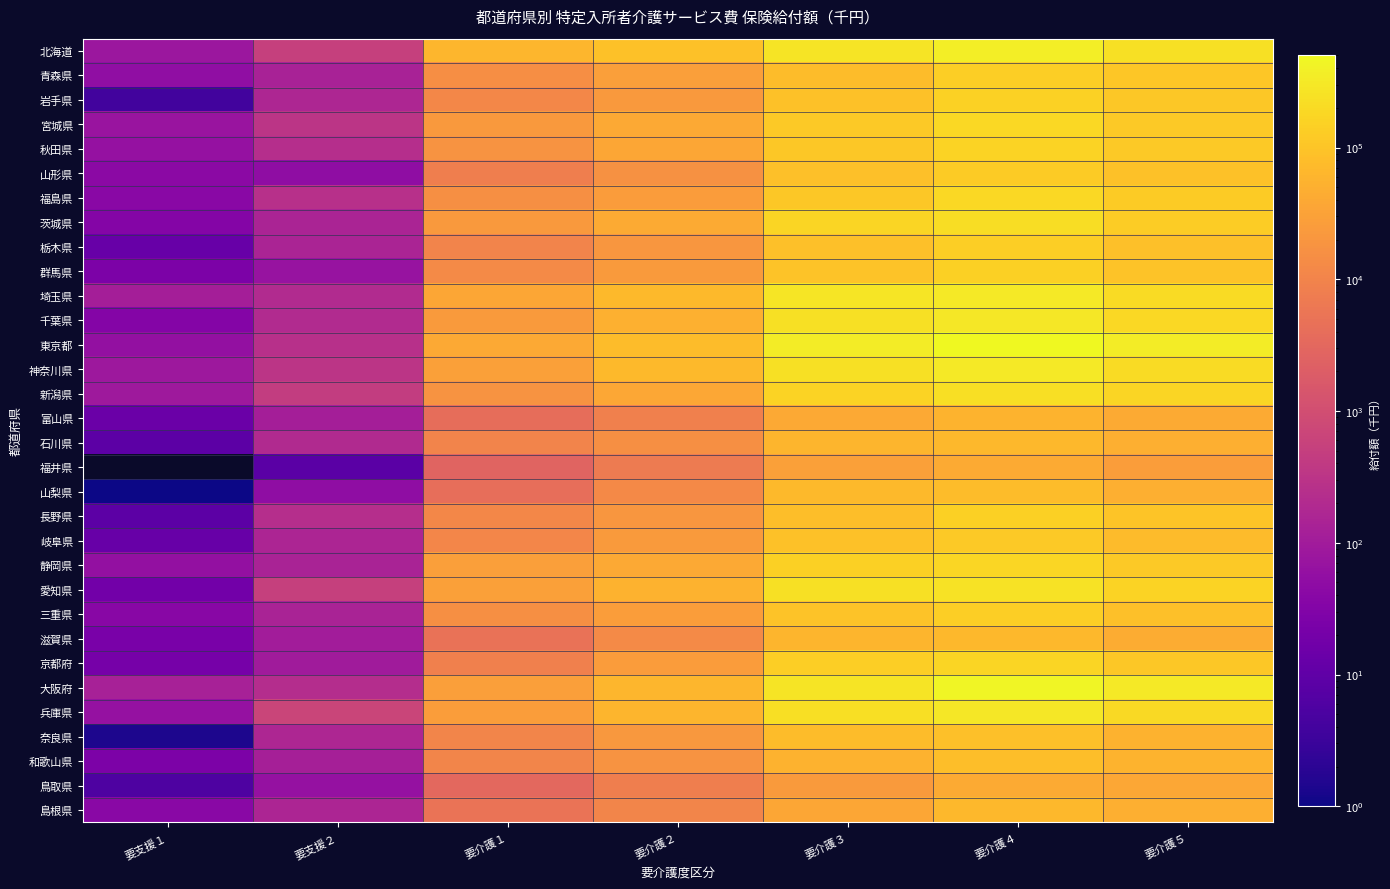

Rank the series by their maximum value, from lowest to highest.

福井県, 鳥取県, 富山県, 島根県, 石川県, 滋賀県, 山梨県, 和歌山県, 奈良県, 岐阜県, 山形県, 三重県, 栃木県, 青森県, 長野県, 群馬県, 岩手県, 秋田県, 京都府, 静岡県, 宮城県, 福島県, 茨城県, 新潟県, 愛知県, 兵庫県, 千葉県, 神奈川県, 埼玉県, 北海道, 大阪府, 東京都